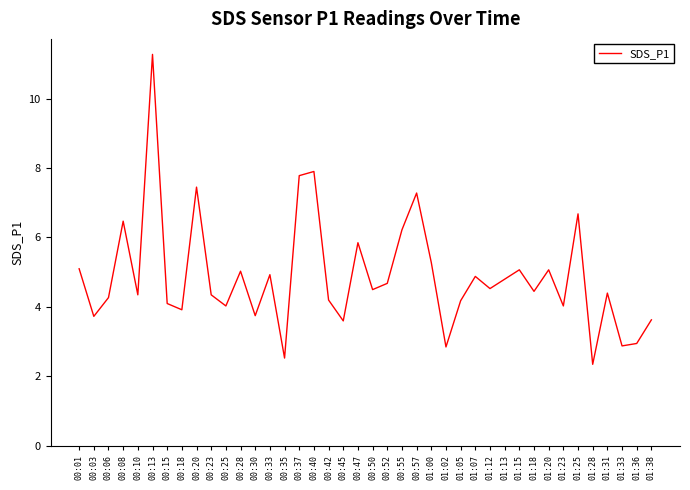

The chart shows a value of 4.9 at 01:07. True or false?

True